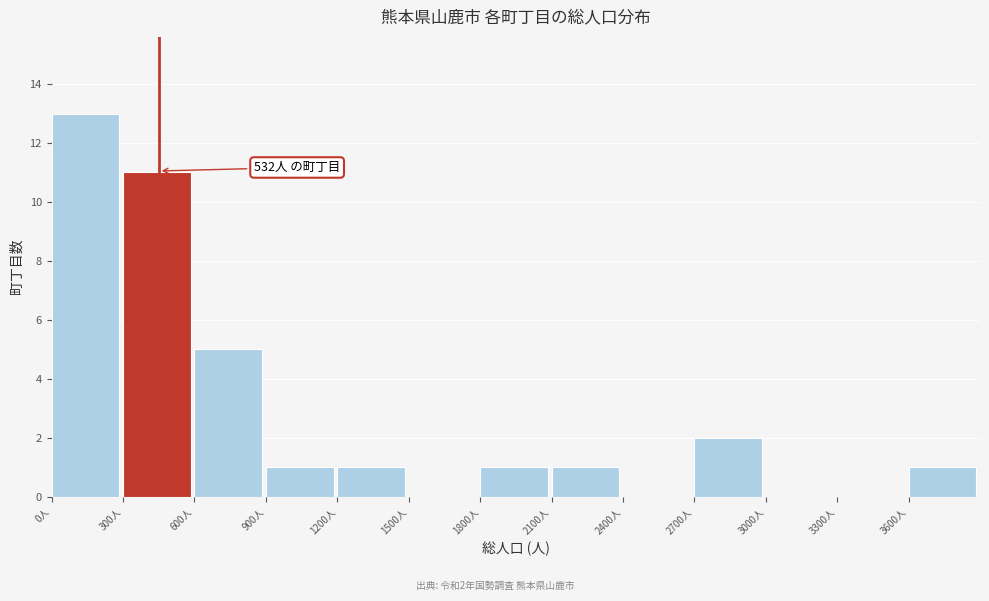

Which range on the x-axis has the tallest bar?

0 to 300